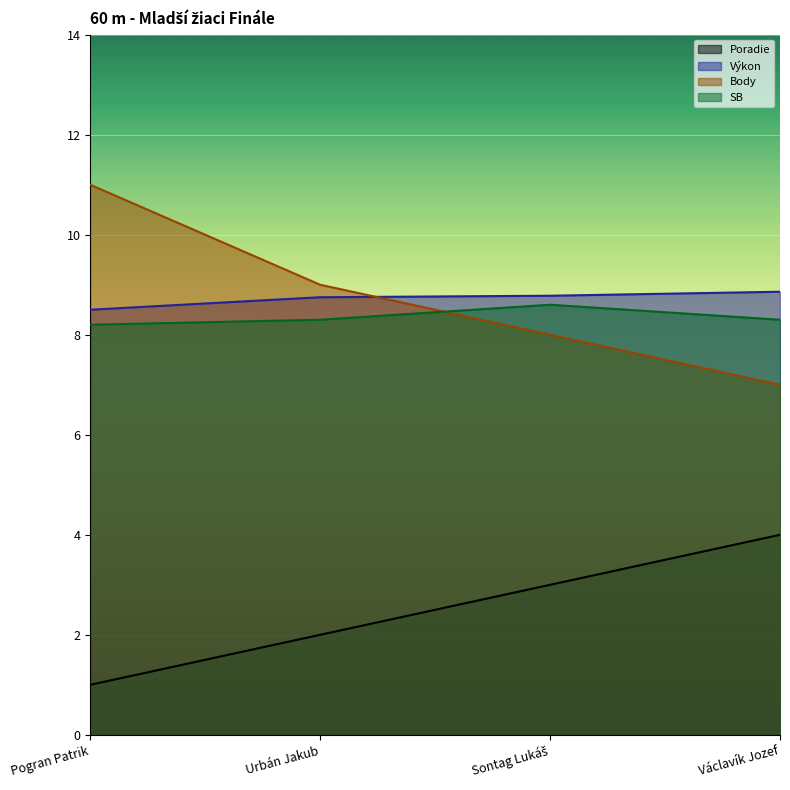

Reading right to left, list all the values displayed in this chart.

Poradie: 4.0	3.0	2.0	1.0
Výkon: 8.9	8.8	8.8	8.5
Body: 7.0	8.0	9.0	11.0
SB: 8.3	8.6	8.3	8.2